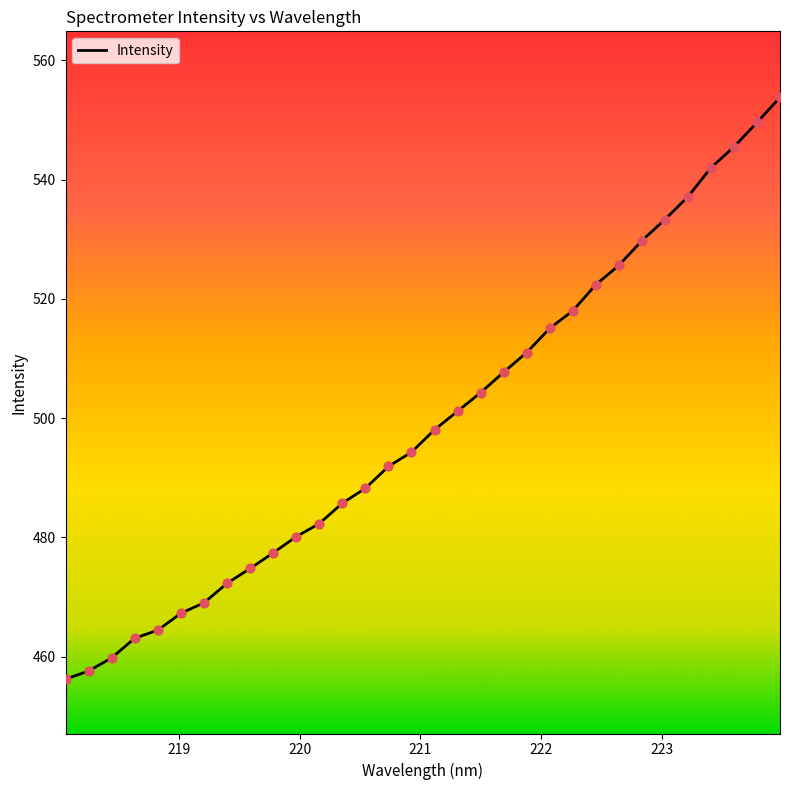

What is the maximum value shown in the chart?

553.8